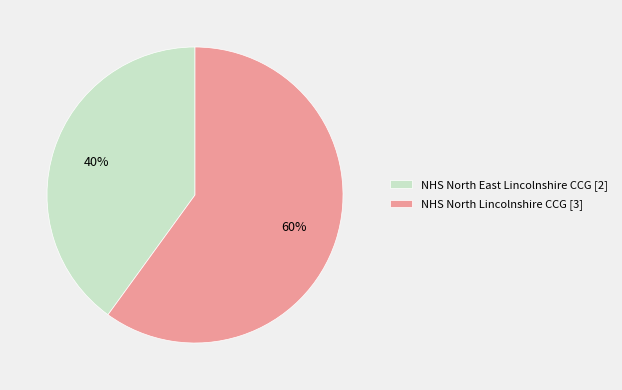

How many slices are in this pie chart?

2